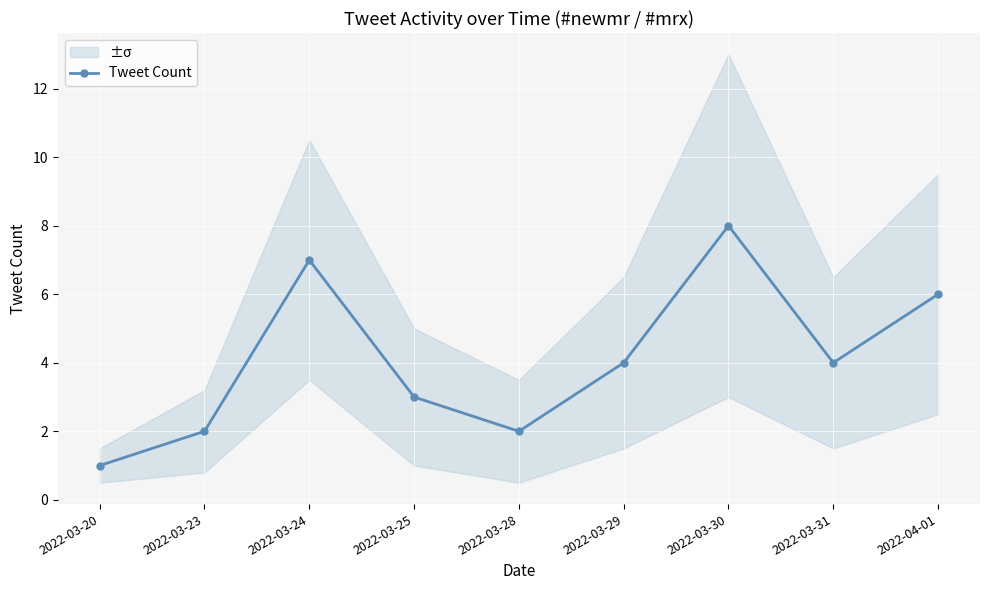

The chart shows a value of 3 at 2022-03-25. True or false?

True